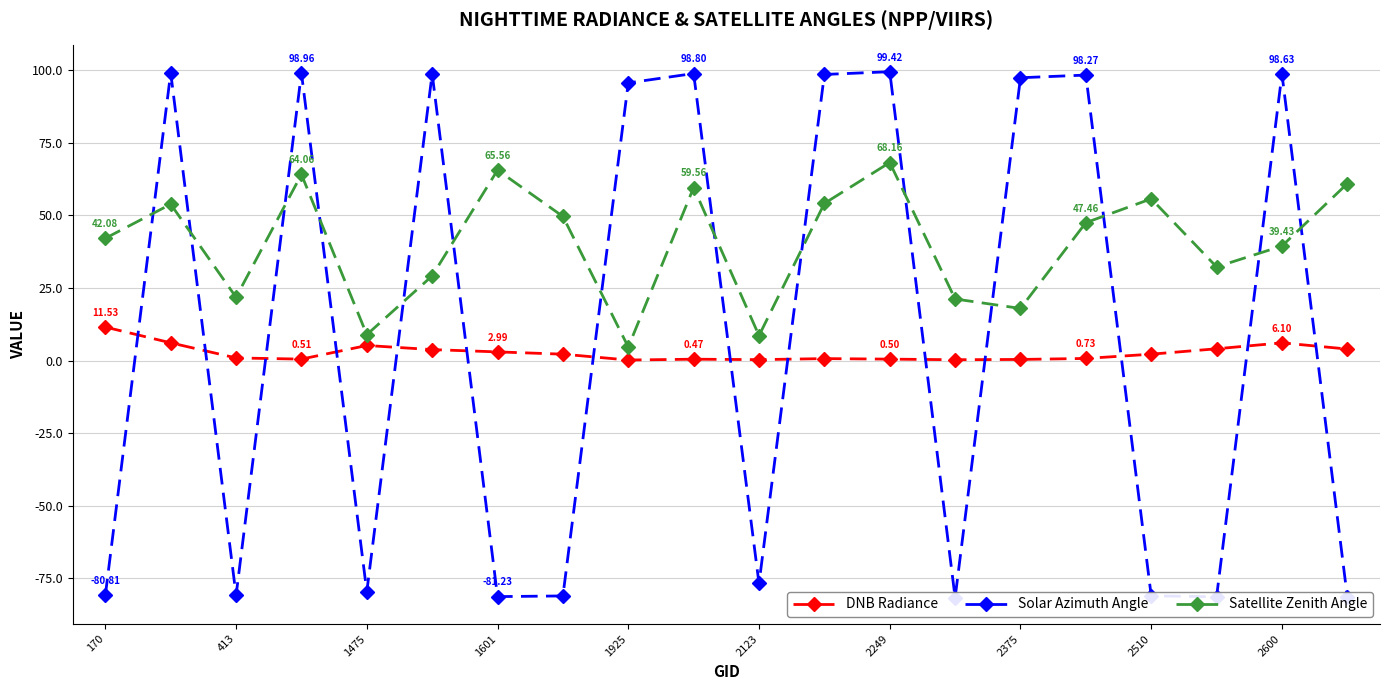

What is the minimum value shown in the chart?

-81.6